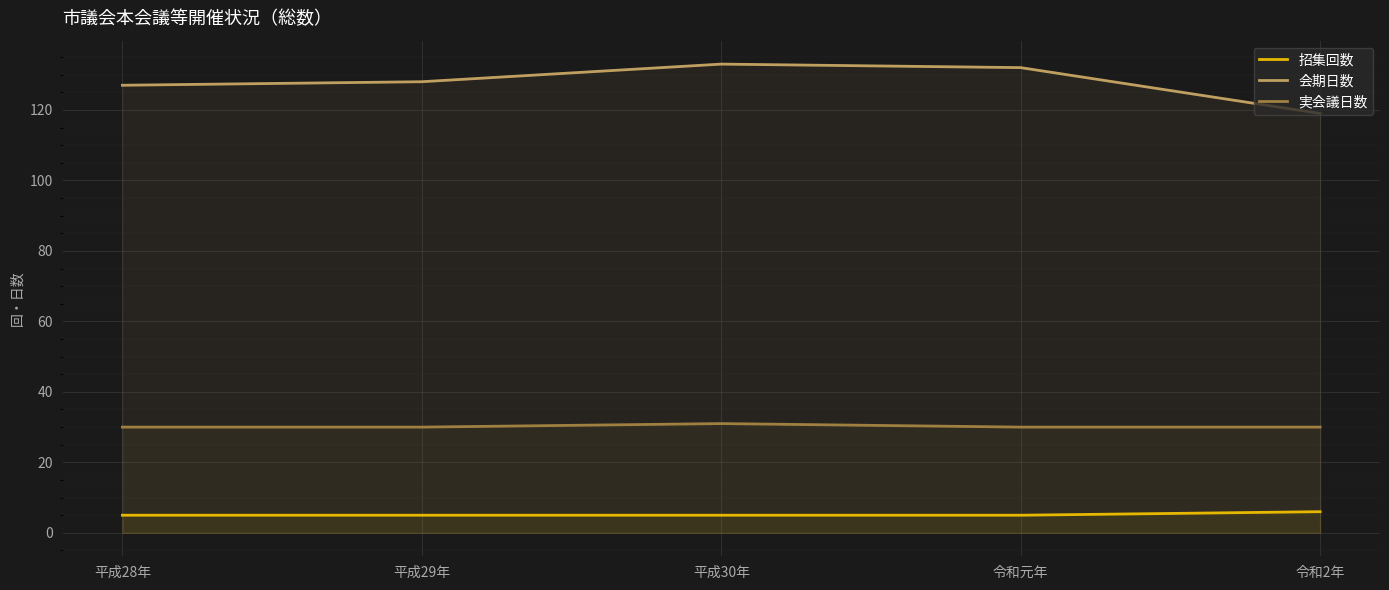

What is the approximate value of 実会議日数 at 平成30年?

31